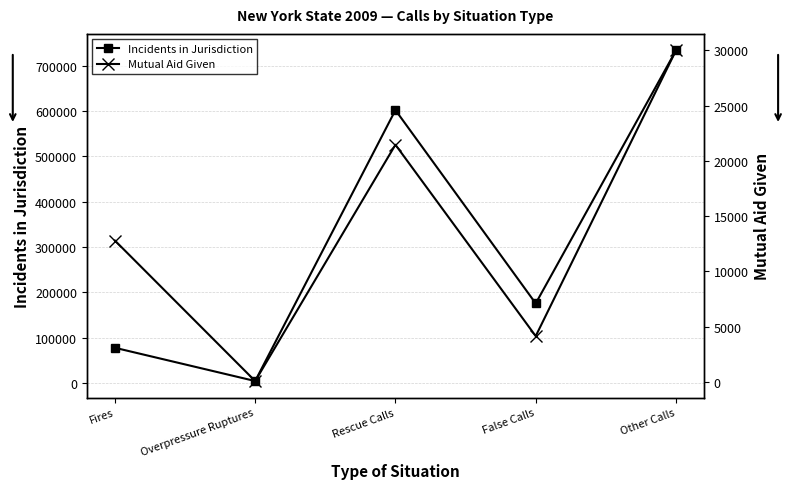

What is the minimum value for Incidents in Jurisdiction?

3964